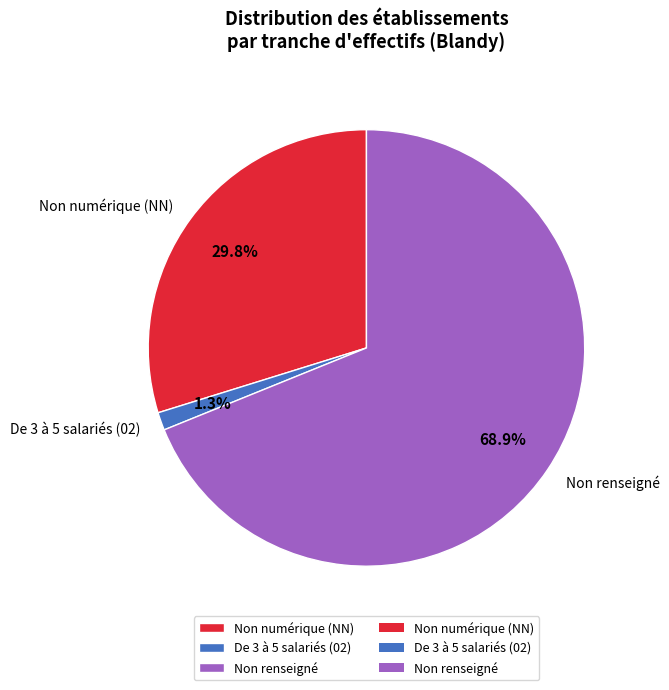

How many slices are in this pie chart?

3